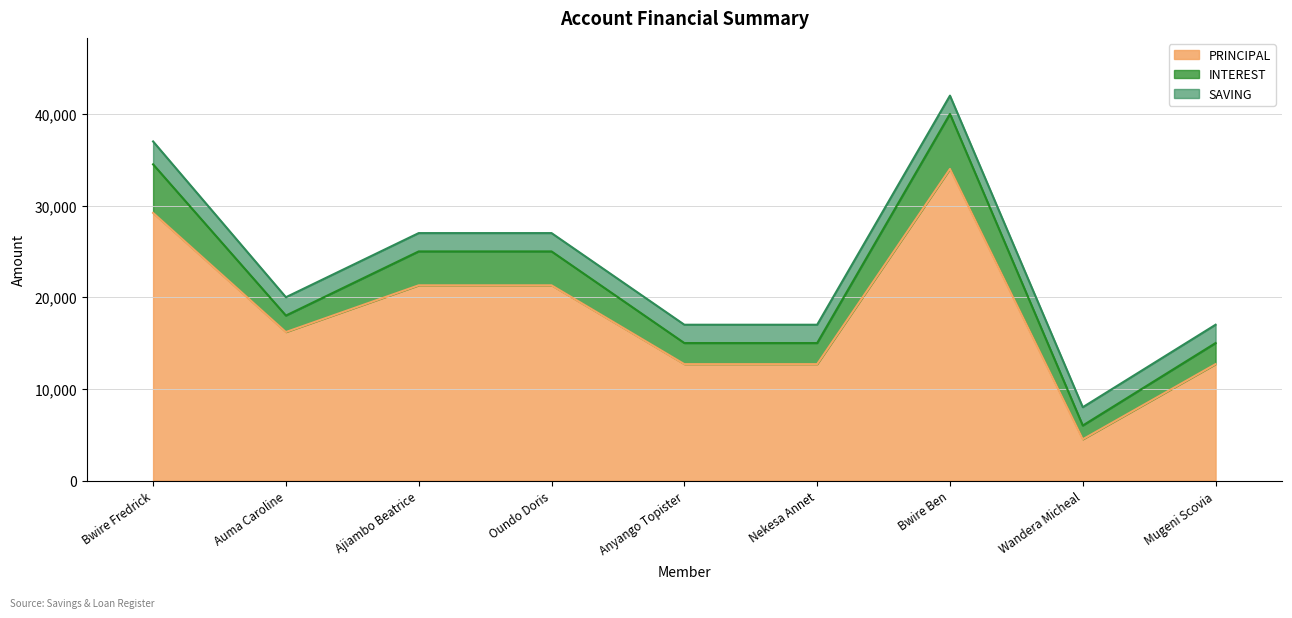

What is the average value of the PRINCIPAL series?

18289